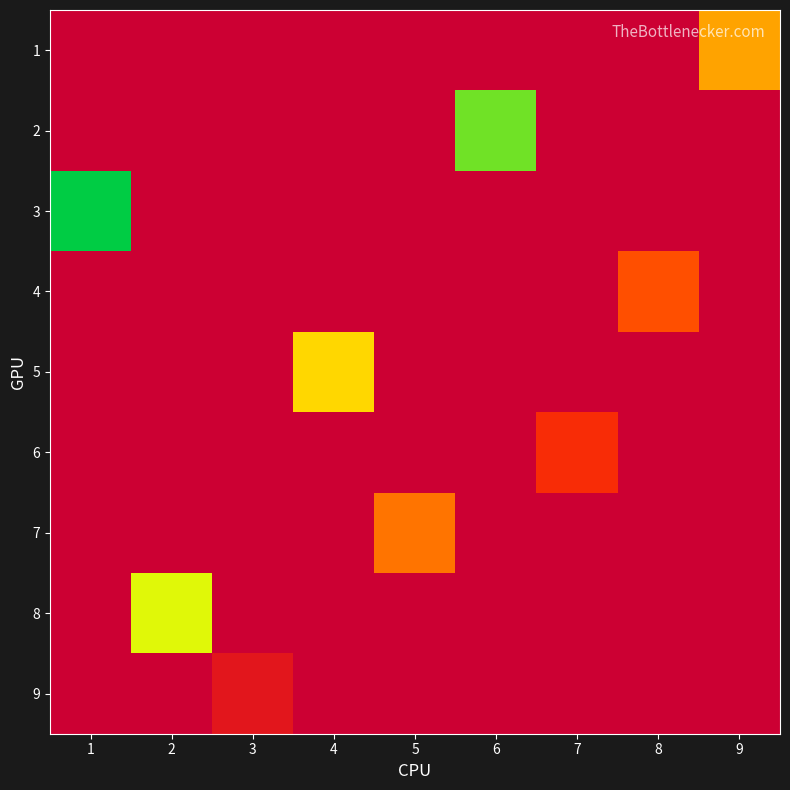

What is the spread (max minus min) of values at 3?

1